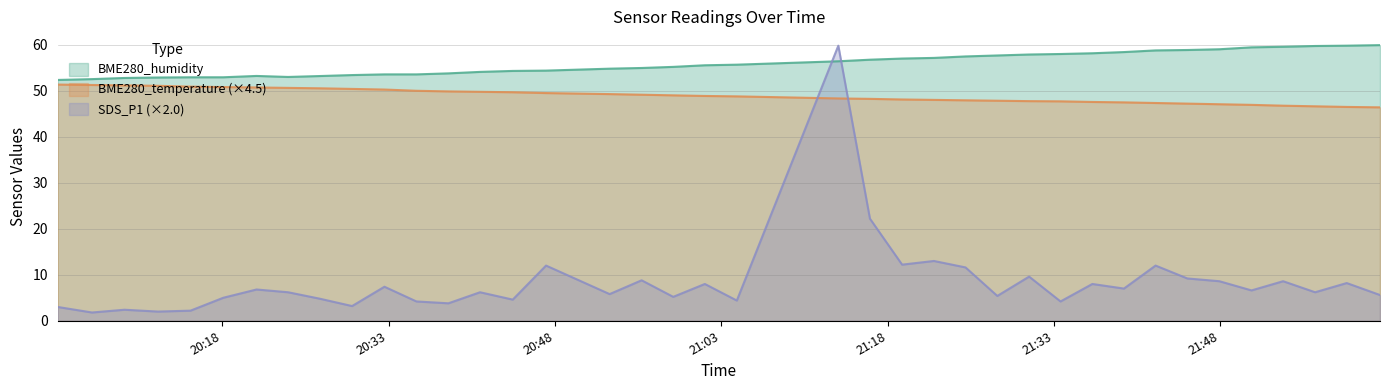

At which category does the chart reach its peak across all series?

2024/03/28 22:02:23